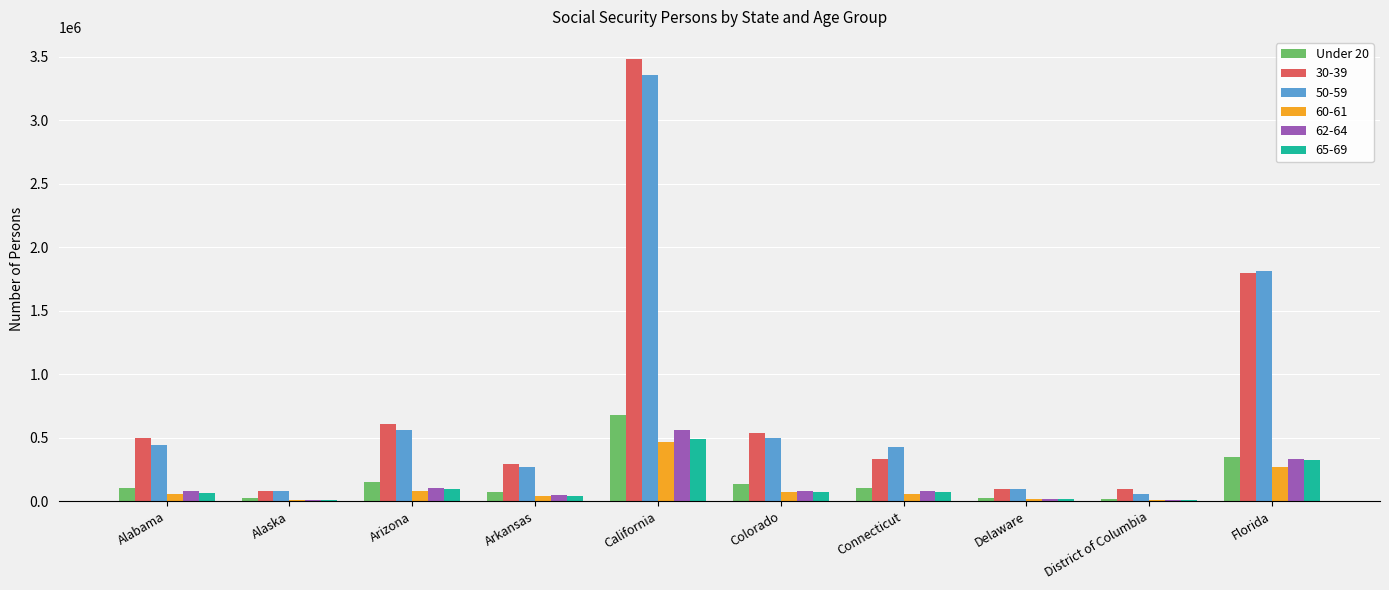

Are the bars horizontal?

No